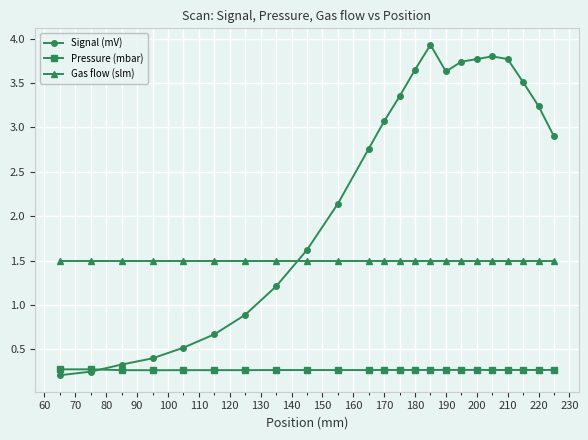

What is the value of the Pressure (mbar) point at the 9th from the left?

0.3